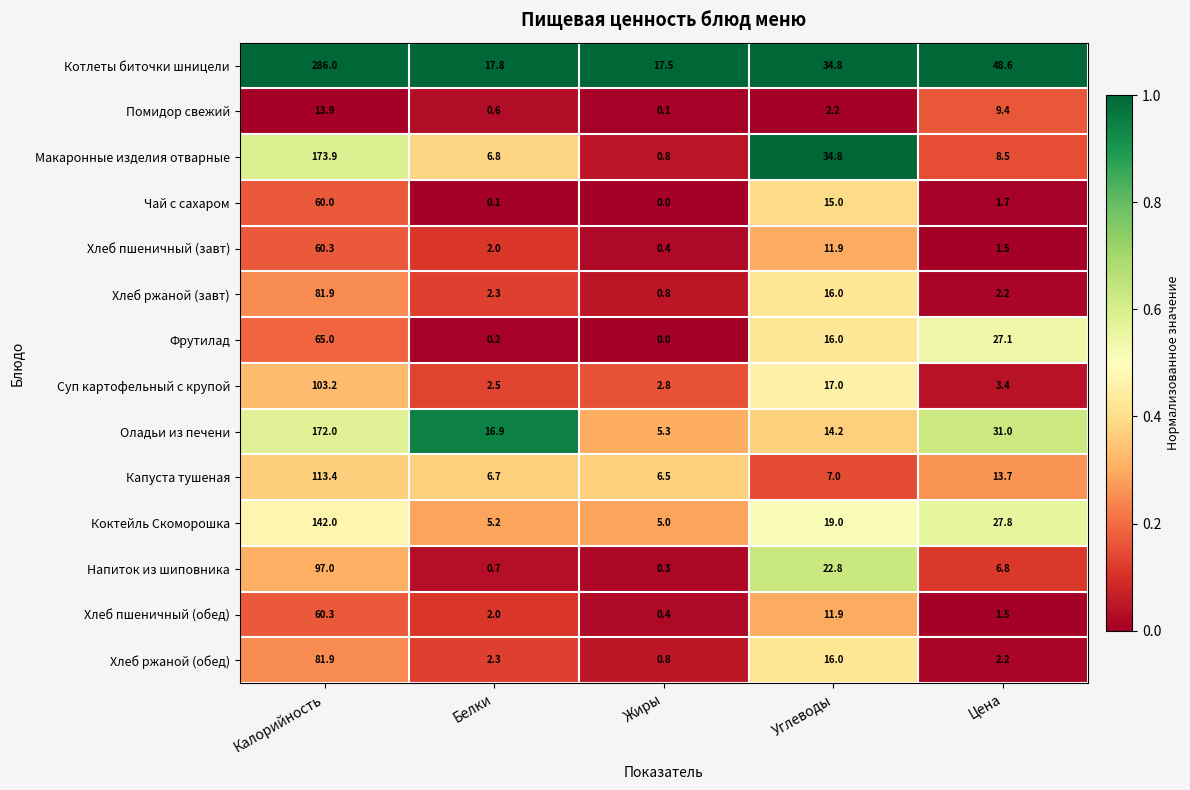

What is the difference between the Котлеты биточки шницели values at Углеводы and Калорийность?

251.2